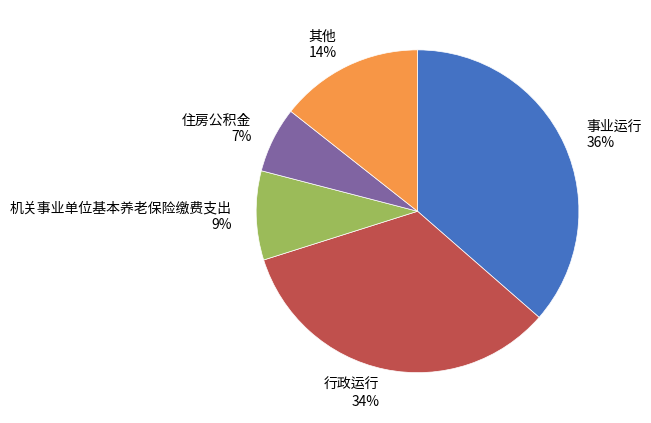

To the nearest percent, what is the difference between the 其他 14% and 机关事业单位基本养老保险缴费支出 9% slice percentages?

5%